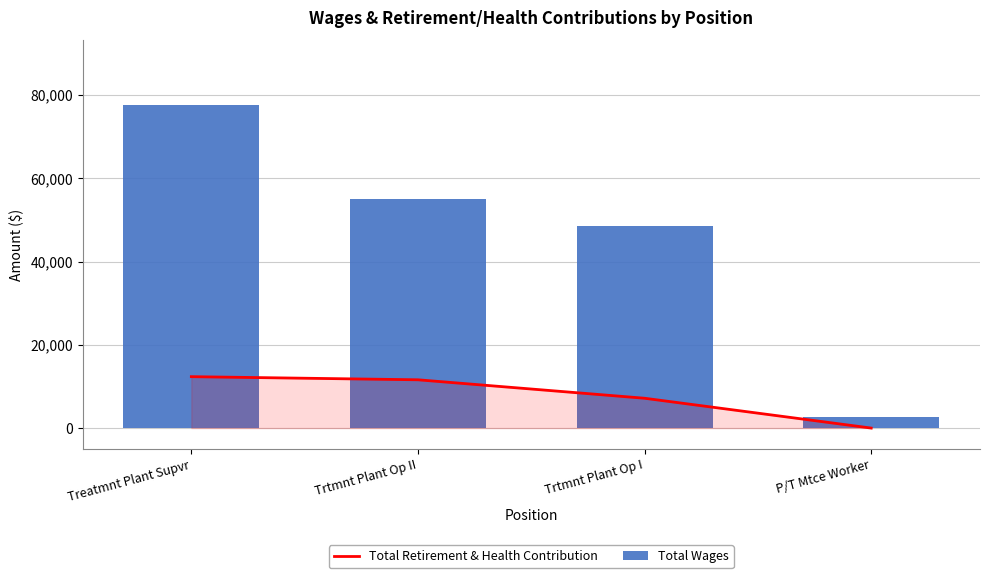

Reading right to left, transcribe all the data shown in this chart.

Total Retirement & Health Contribution: P/T Mtce Worker=0	Trtmnt Plant Op I=7165	Trtmnt Plant Op II=11598	Treatmnt Plant Supvr=12349
Total Wages: P/T Mtce Worker=2704	Trtmnt Plant Op I=48473	Trtmnt Plant Op II=54943	Treatmnt Plant Supvr=77590